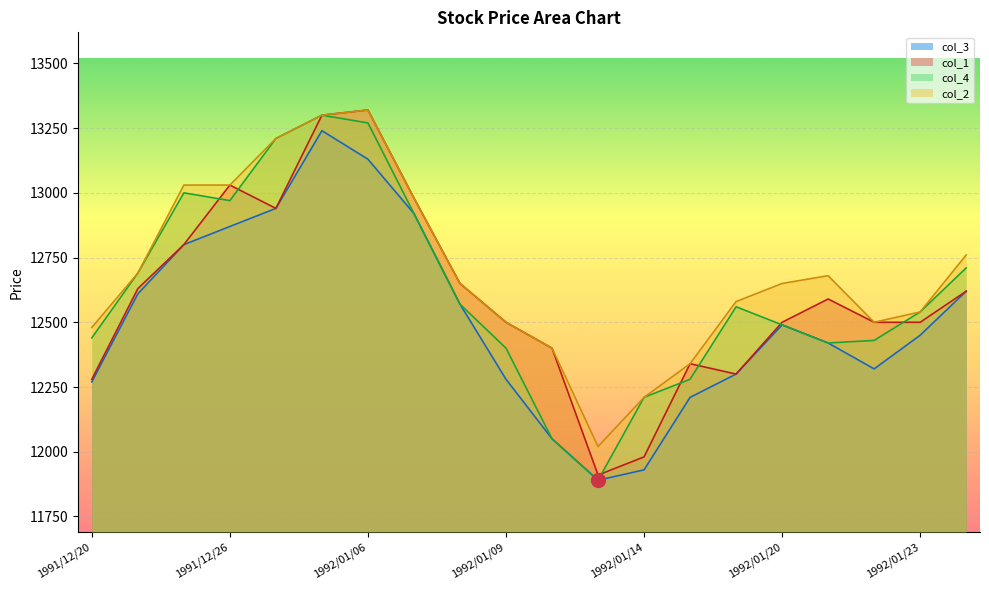

What is the difference between the maximum and second lowest values in the col_3 series?

1310